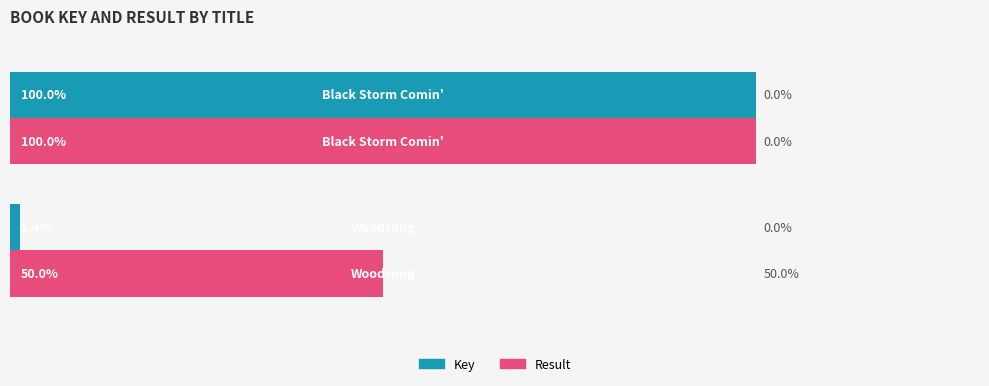

Rank the series by their average value, from highest to lowest.

Result, Key